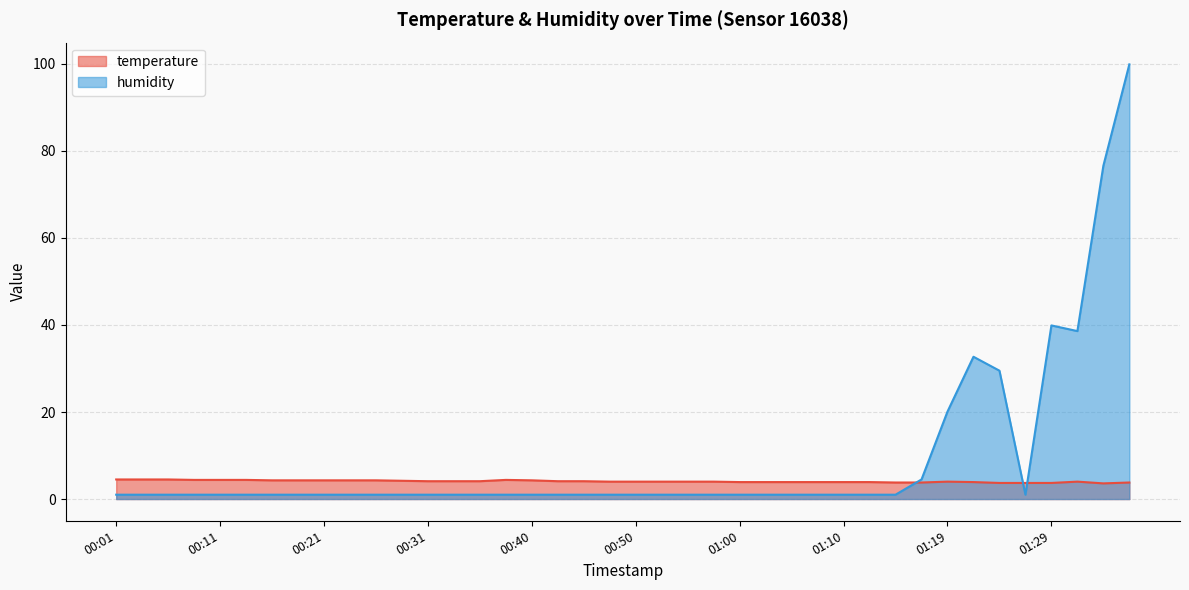

At which category does temperature reach its first local valley?

01:34